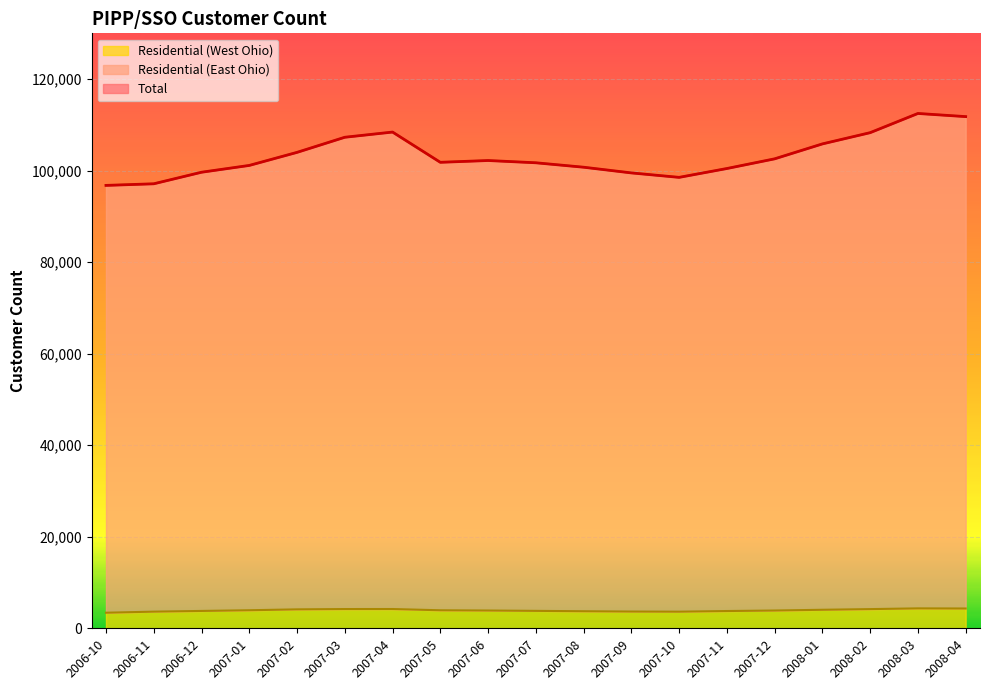

Is the value of Residential (East Ohio) at 2007-09 greater than the value of Residential (West Ohio) at 2007-08?

Yes